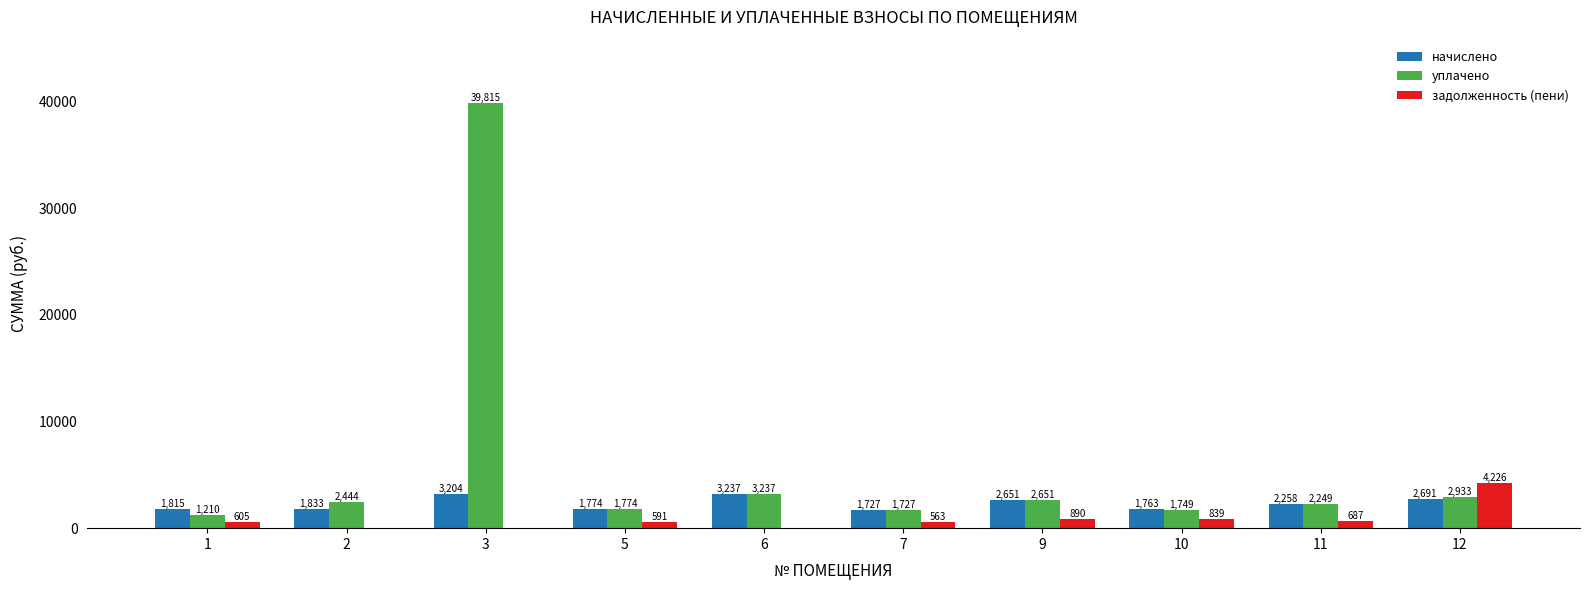

How many distinct data groups are displayed?

3